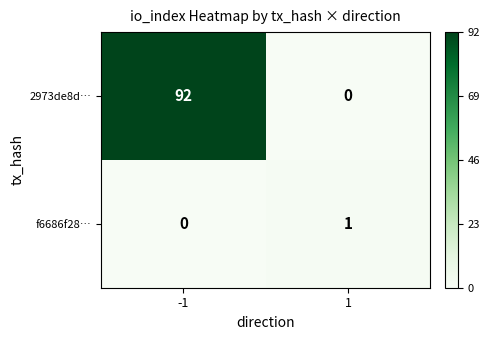

Which series has the widest spread of values?

2973de8d…